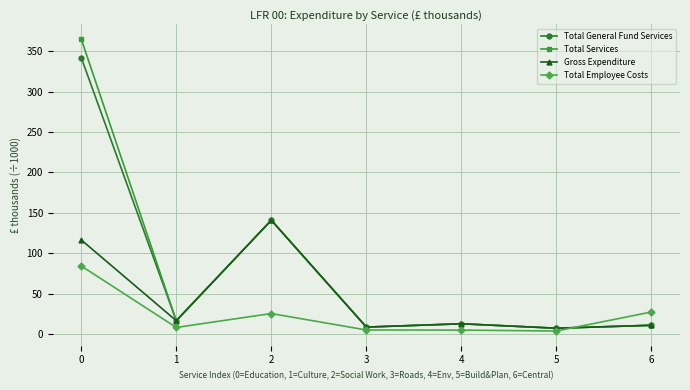

What is the maximum value shown in the chart?

364.9